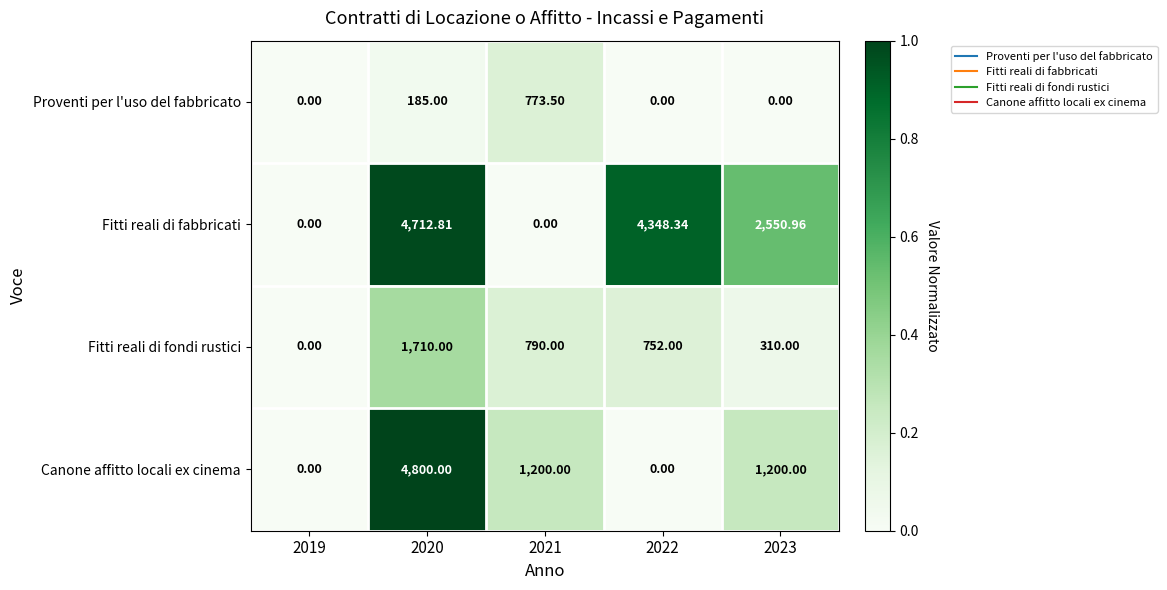

Which series has the largest total across all categories?

Fitti reali di fabbricati